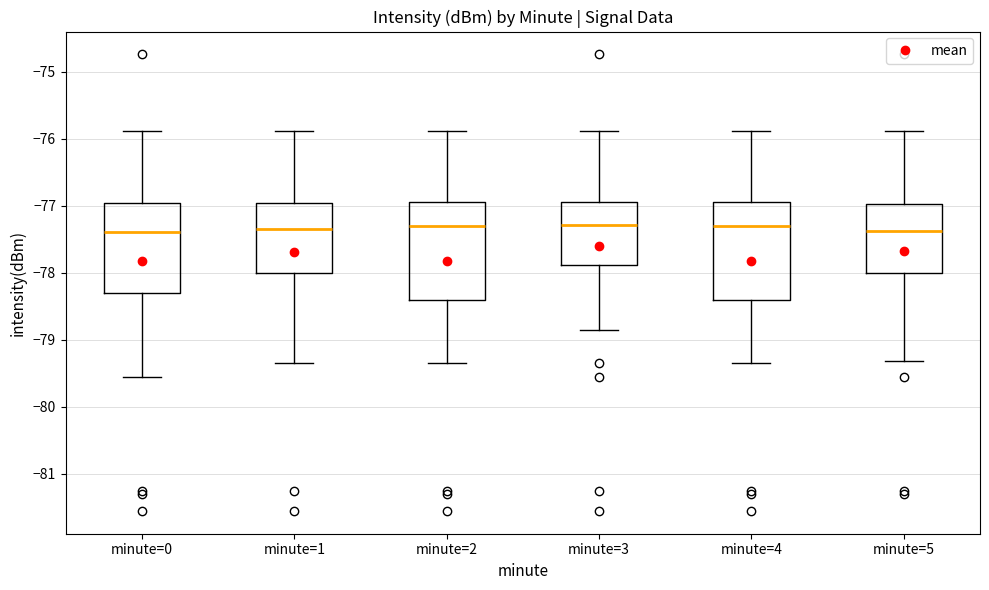

Reading left to right, read every box against the y-axis: the position of its median line, the range the box covers, and the ends of its whiskers. The values are not printed on the chart, so give them approximately, as read against the axis.

minute=0: median -77.4, box -78.3 to -77.0, whiskers -79.6 to -75.9
minute=1: median -77.3, box -78.0 to -77.0, whiskers -79.4 to -75.9
minute=2: median -77.3, box -78.4 to -76.9, whiskers -79.4 to -75.9
minute=3: median -77.3, box -77.9 to -76.9, whiskers -78.9 to -75.9
minute=4: median -77.3, box -78.4 to -76.9, whiskers -79.4 to -75.9
minute=5: median -77.4, box -78.0 to -77.0, whiskers -79.3 to -75.9